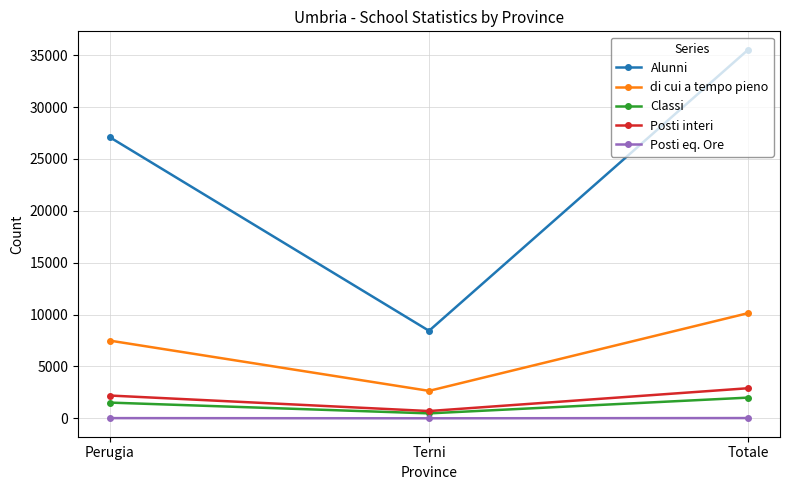

At how many categories does at least one series exceed 29460?

1